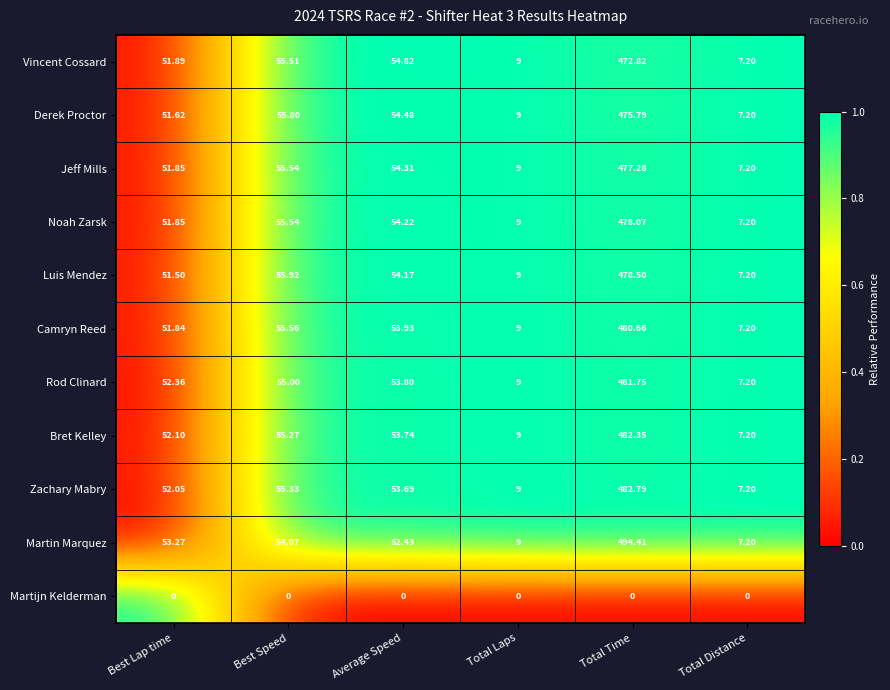

List the labels in order of Jeff Mills value, smallest first.

Total Distance, Total Laps, Best Lap time, Average Speed, Best Speed, Total Time